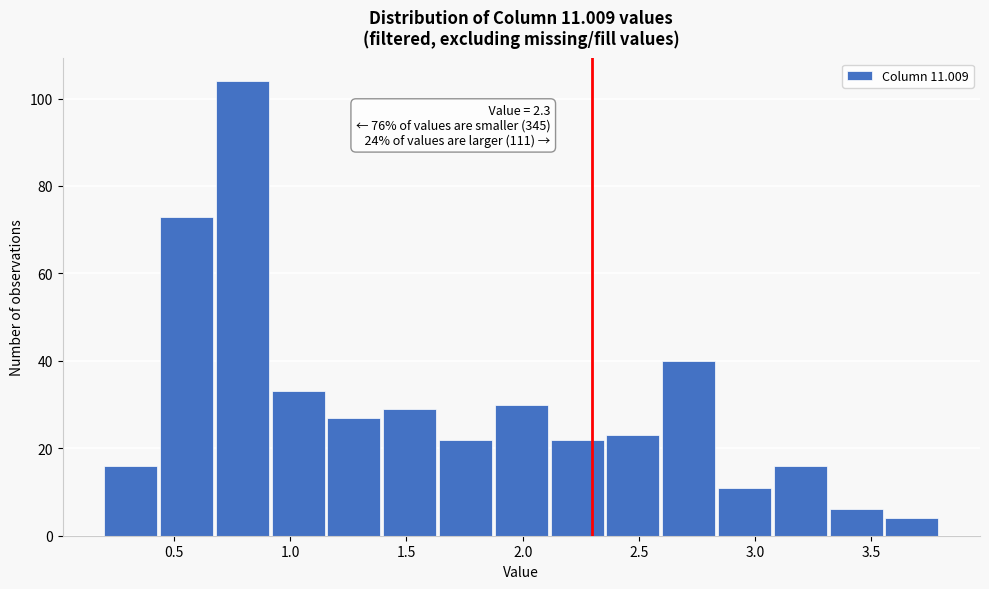

Which range on the x-axis has the tallest bar?

0.68 to 0.92